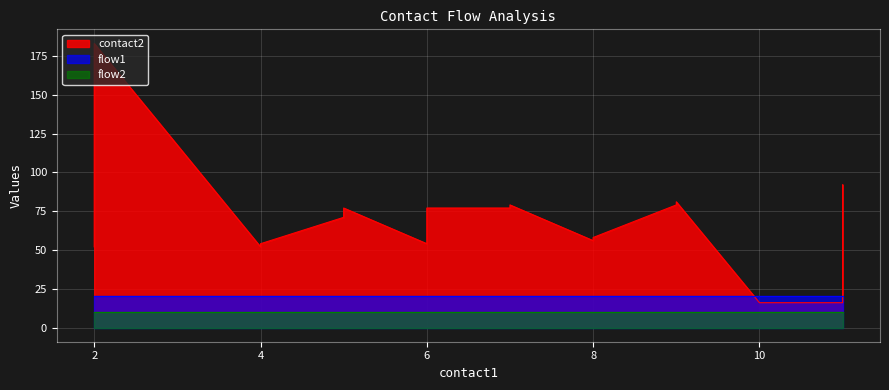

Between 4 and 8, which series saw the biggest shift?

contact2